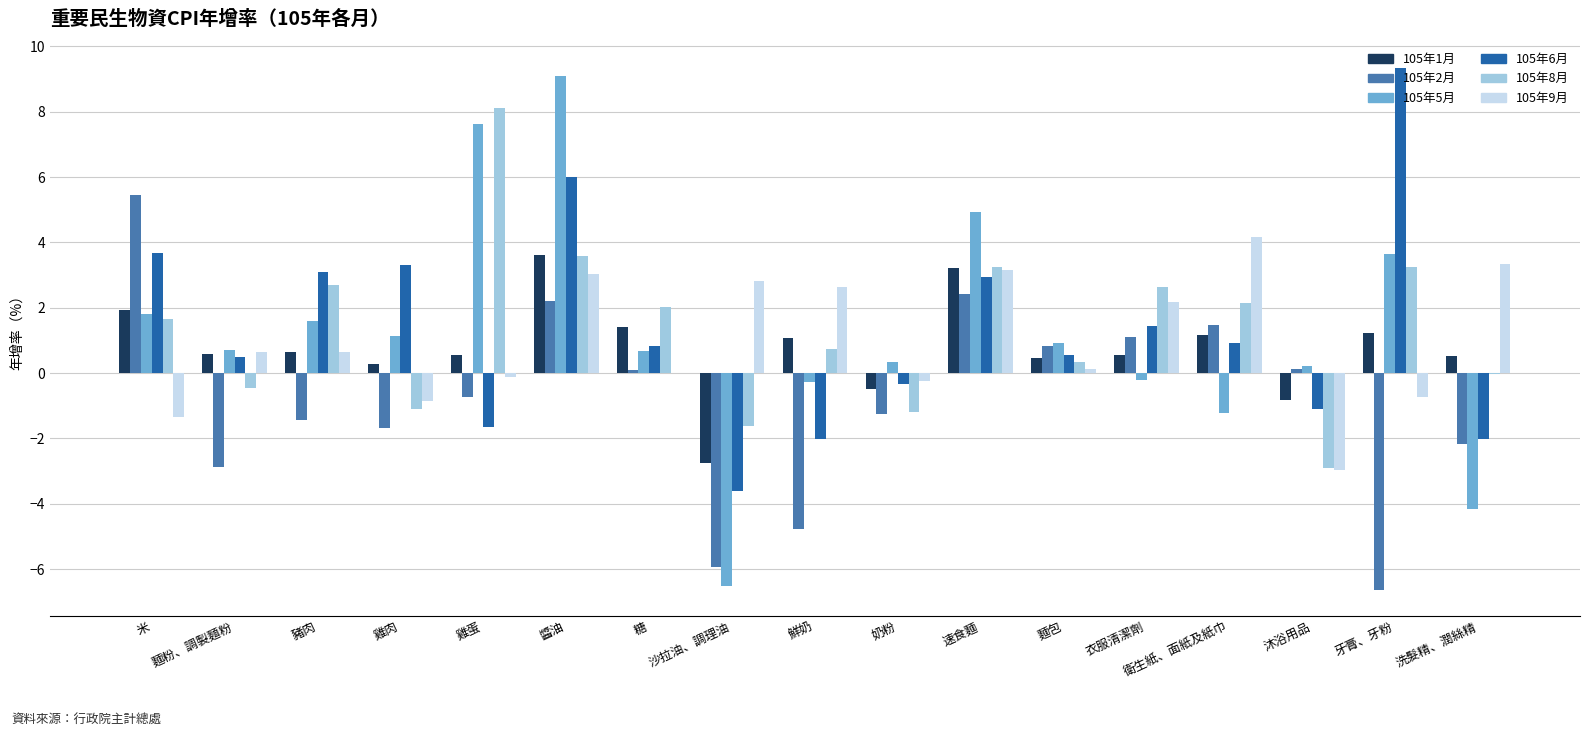

Is the value of 105年6月 at 雞肉 greater than the value of 105年5月 at 米?

Yes